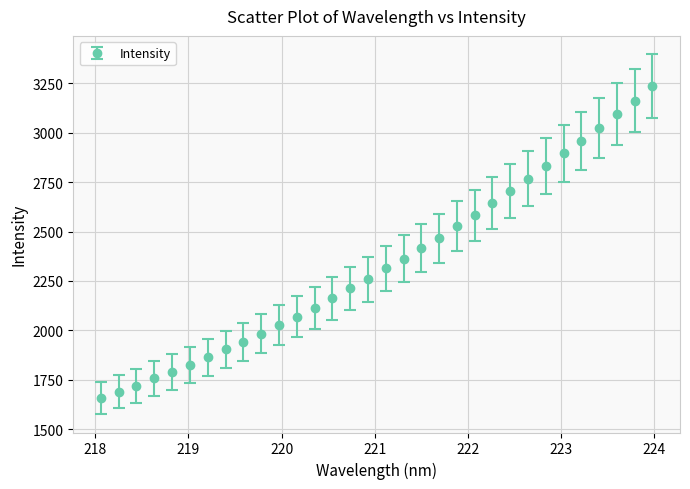

What is the maximum value shown in the chart?

3235.6